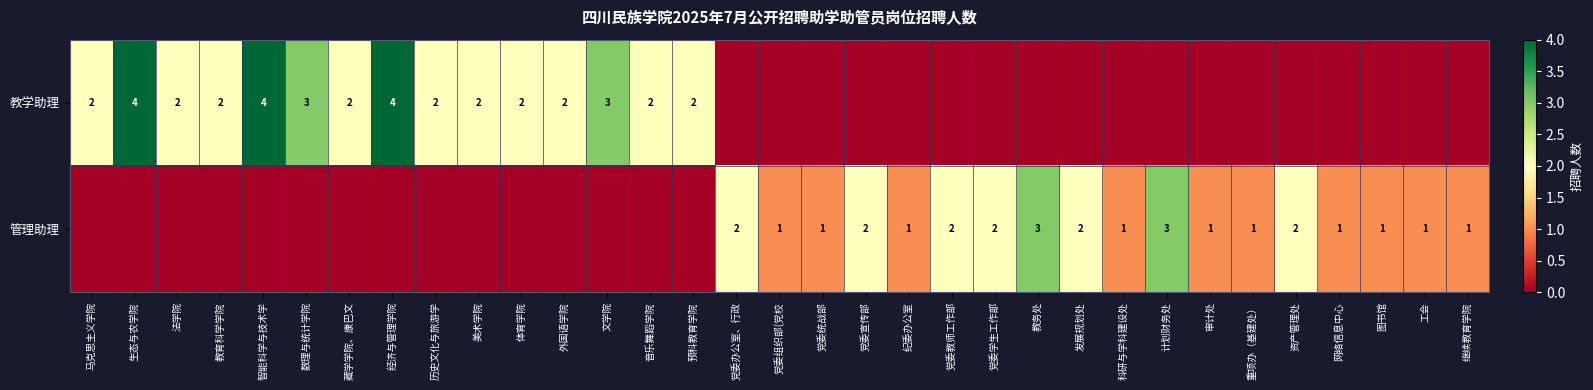

What is the difference between the highest and lowest values at 生态与农学院?

4